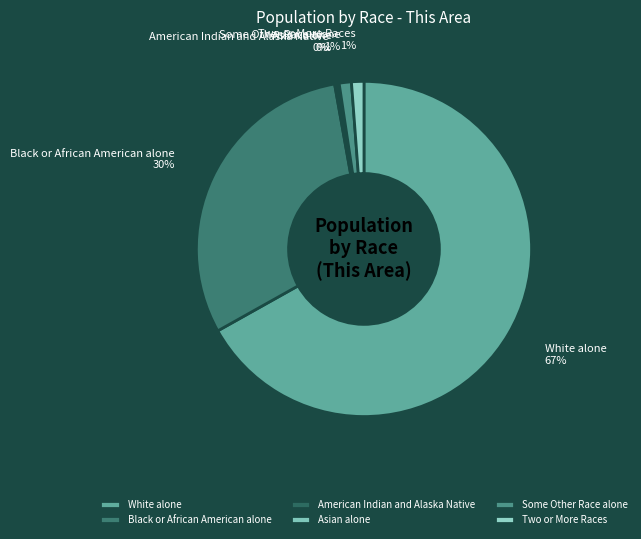

Which has a higher value, White alone or Black or African American alone?

White alone